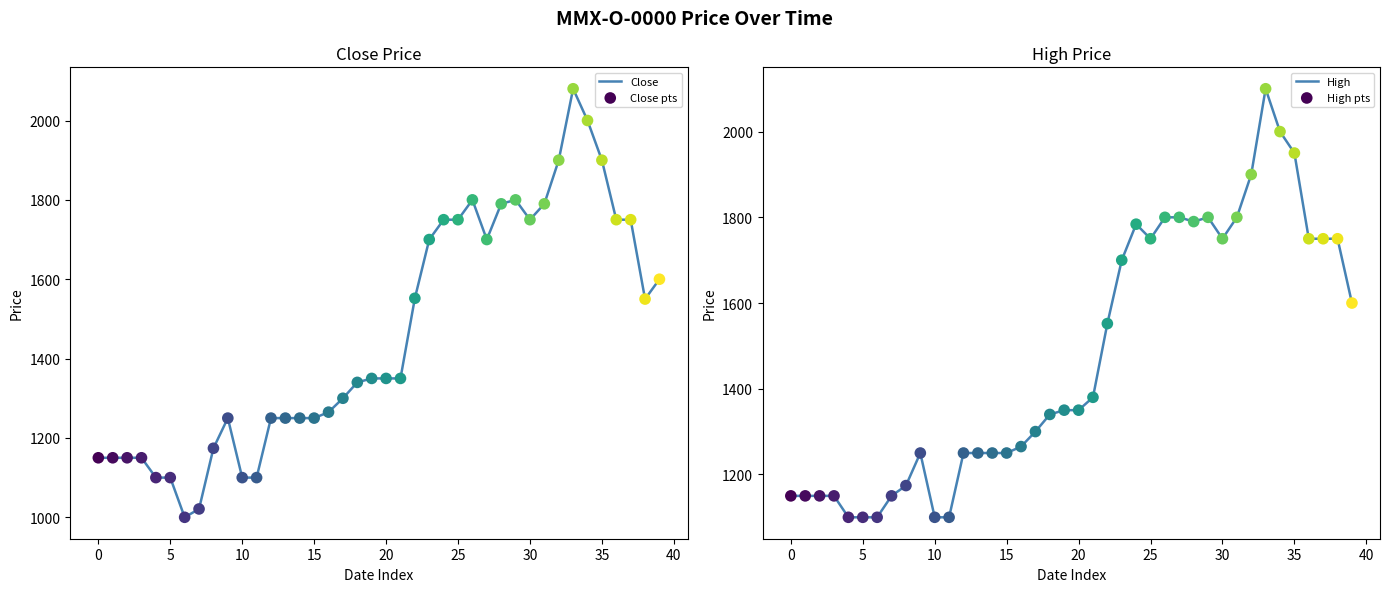

Which series has the largest total across all categories?

High